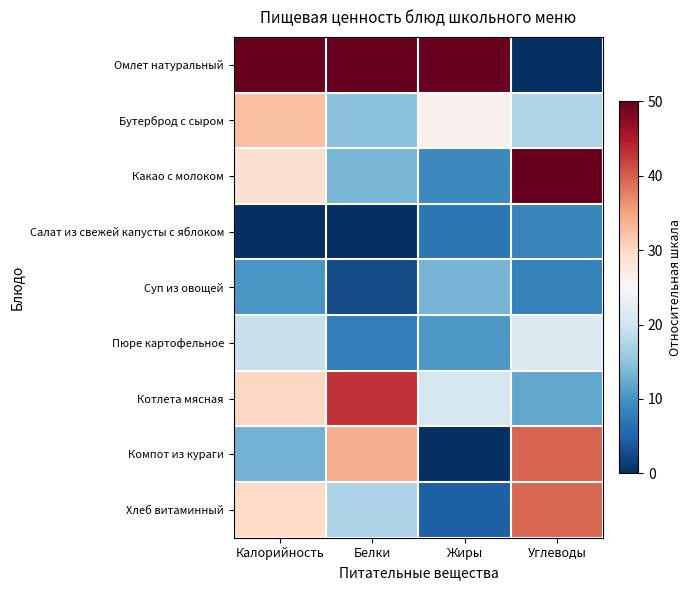

Which series changed the most between Жиры and Углеводы?

Омлет натуральный